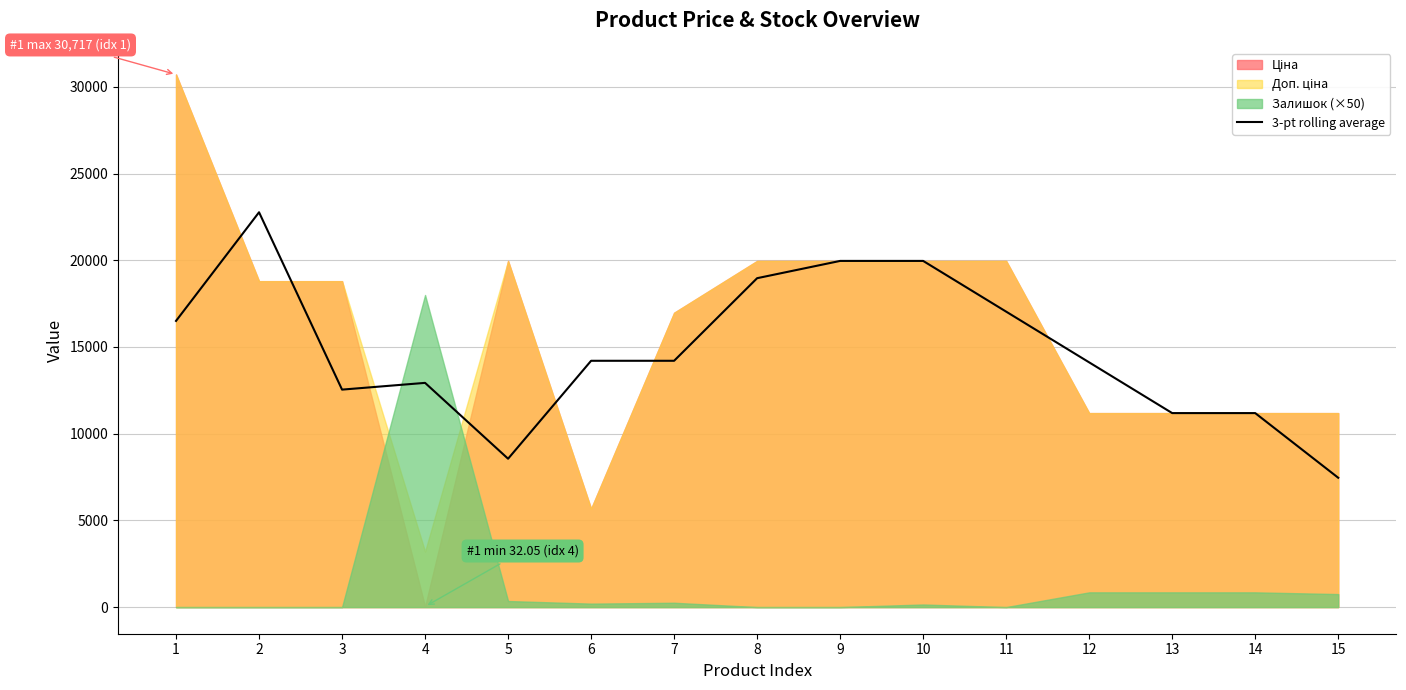

Reading right to left, list all the values displayed in this chart.

7458.8	11188.2	11188.2	14113.5	17038.8	19964.2	19964.2	18968.2	14204.8	14204.8	8556.7	12931.0	12541.9	22770.2	16504.6